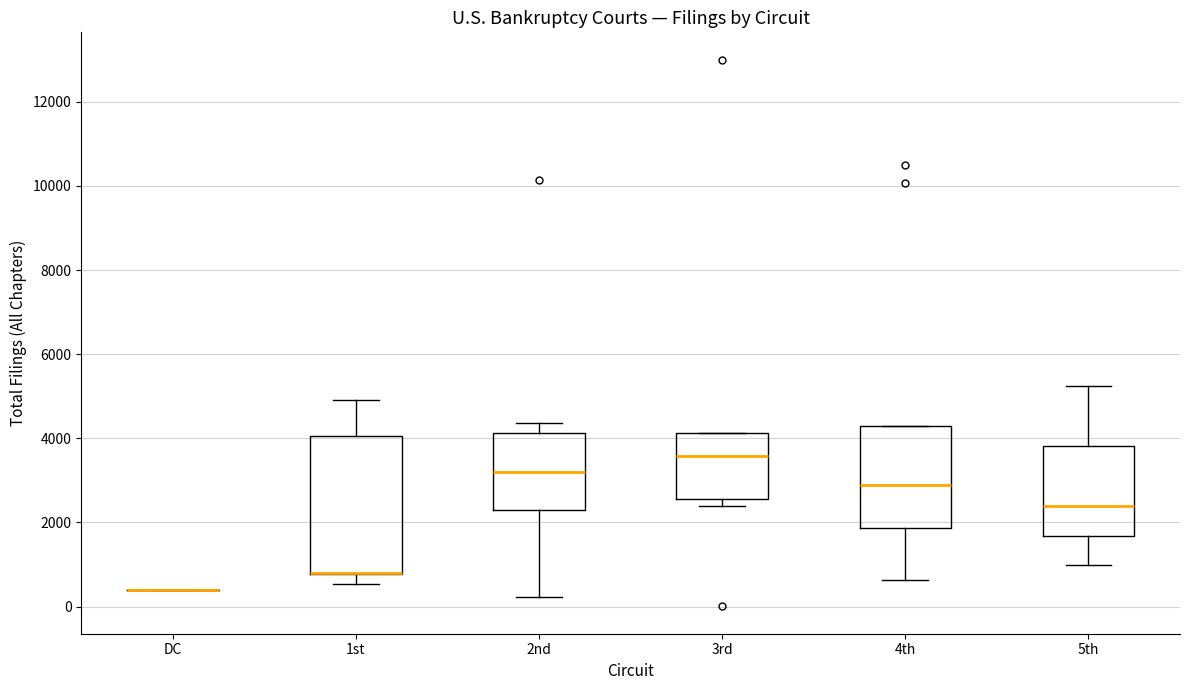

Comparing the boxes themselves (not the whiskers), which one is the tallest?

1st